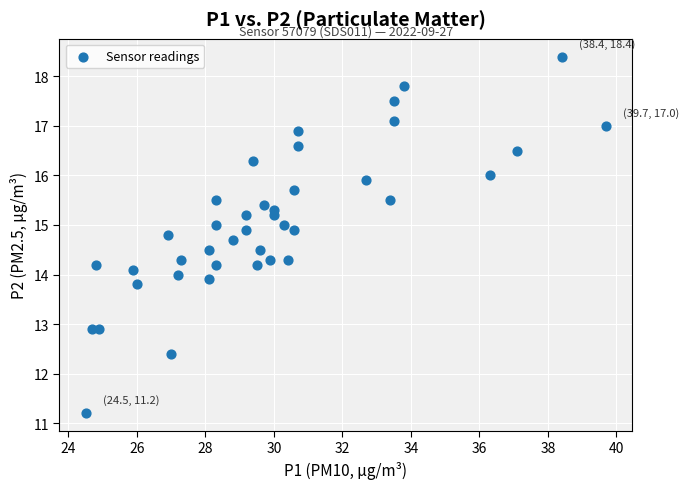

What is the range of Y values (max minus min)?

7.2